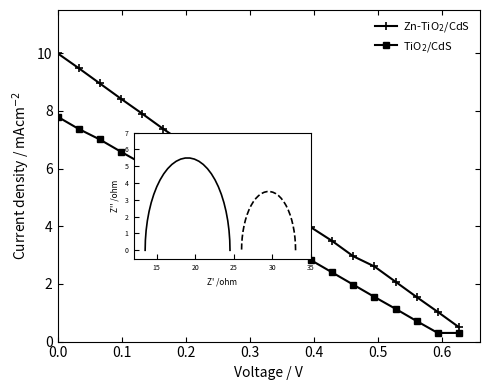

What is the smallest value displayed?

0.3